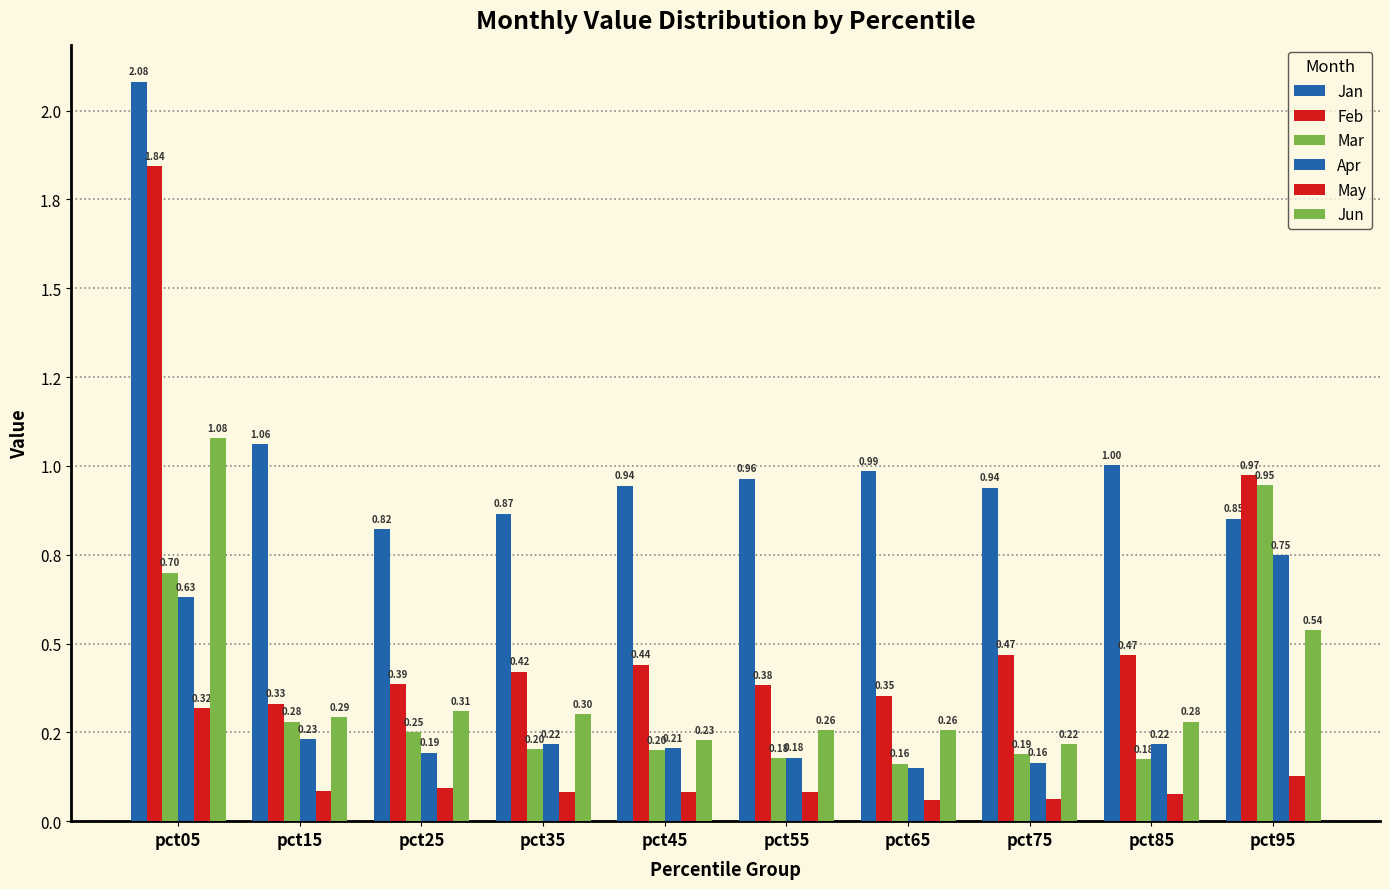

Reading left to right, extract all data points from this chart.

Jan: 2.1	1.1	0.8	0.9	0.9	1.0	1.0	0.9	1.0	0.9
Feb: 1.8	0.3	0.4	0.4	0.4	0.4	0.4	0.5	0.5	1.0
Mar: 0.7	0.3	0.2	0.2	0.2	0.2	0.2	0.2	0.2	0.9
Apr: 0.6	0.2	0.2	0.2	0.2	0.2	0.1	0.2	0.2	0.7
May: 0.3	0.1	0.1	0.1	0.1	0.1	0.1	0.1	0.1	0.1
Jun: 1.1	0.3	0.3	0.3	0.2	0.3	0.3	0.2	0.3	0.5